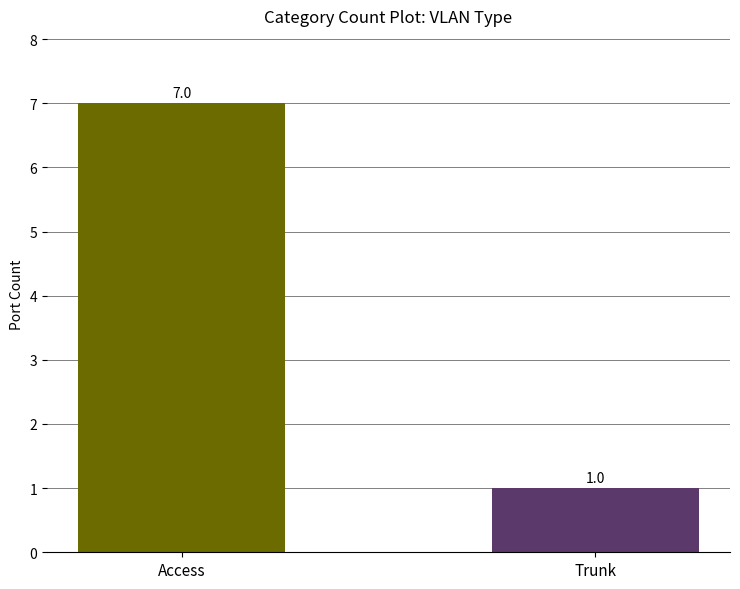

List the labels in order of value, largest first.

Access, Trunk